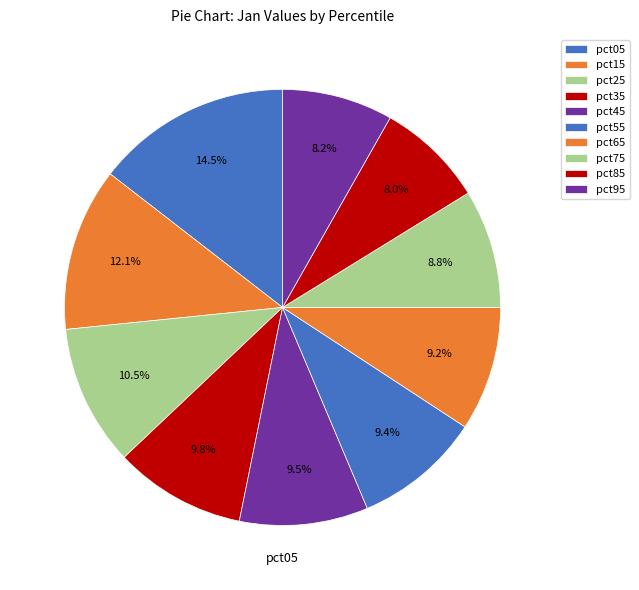

Count the number of slices in the pie.

10